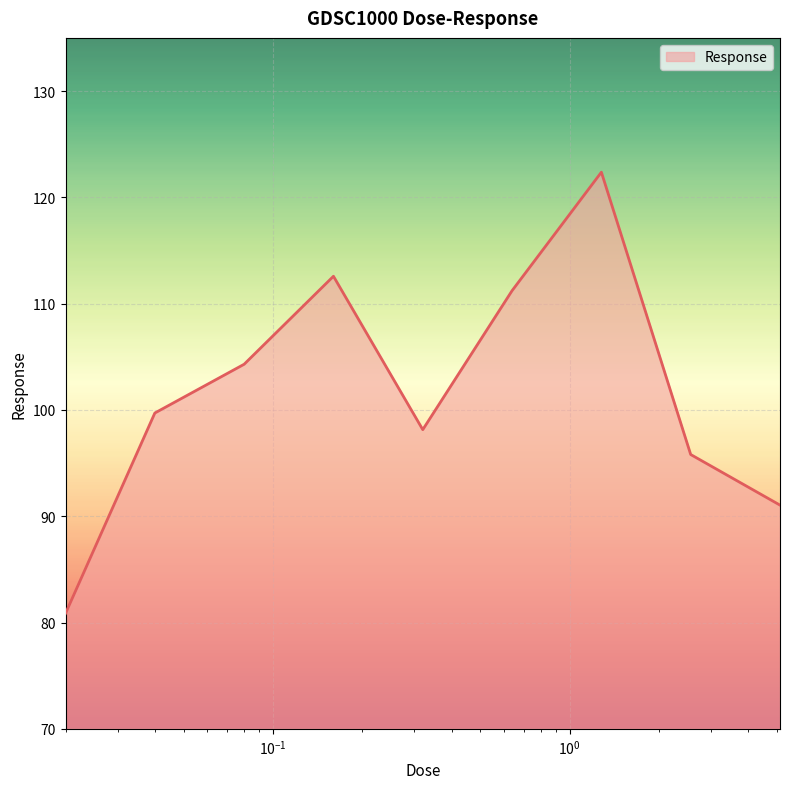

What is the minimum value shown in the chart?

80.9